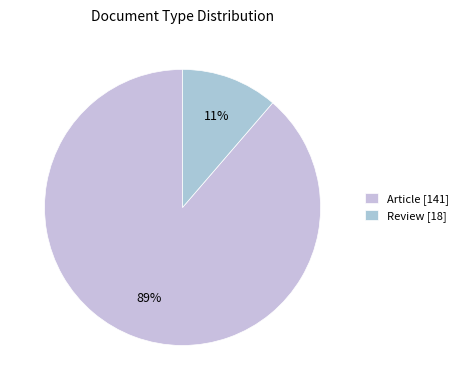

How many slices are in this pie chart?

2